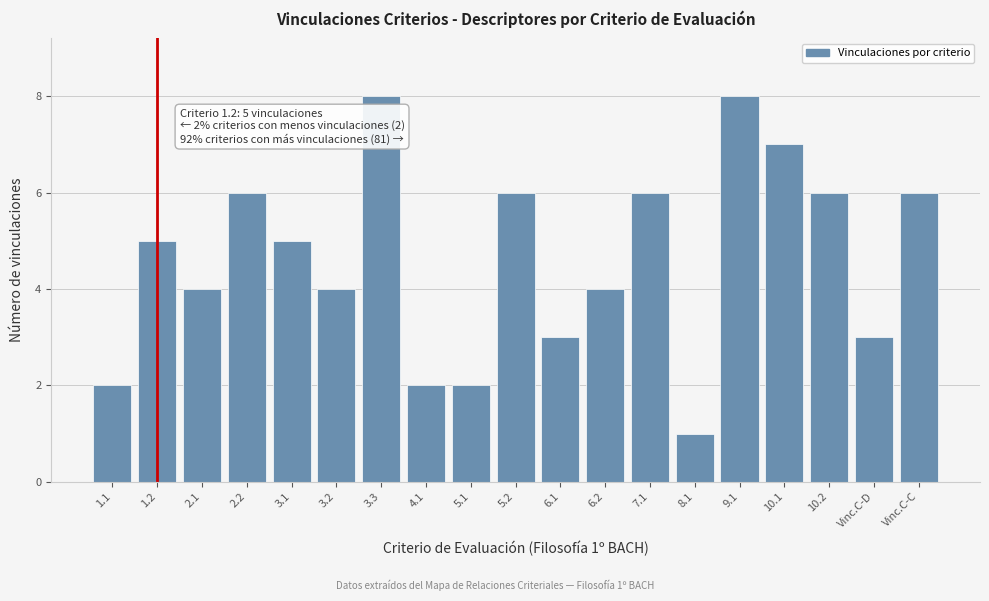

Reading left to right, extract all data points from this chart.

1.1=2	1.2=5	2.1=4	2.2=6	3.1=5	3.2=4	3.3=8	4.1=2	5.1=2	5.2=6	6.1=3	6.2=4	7.1=6	8.1=1	9.1=8	10.1=7	10.2=6	Vinc.C-D=3	Vinc.C-C=6